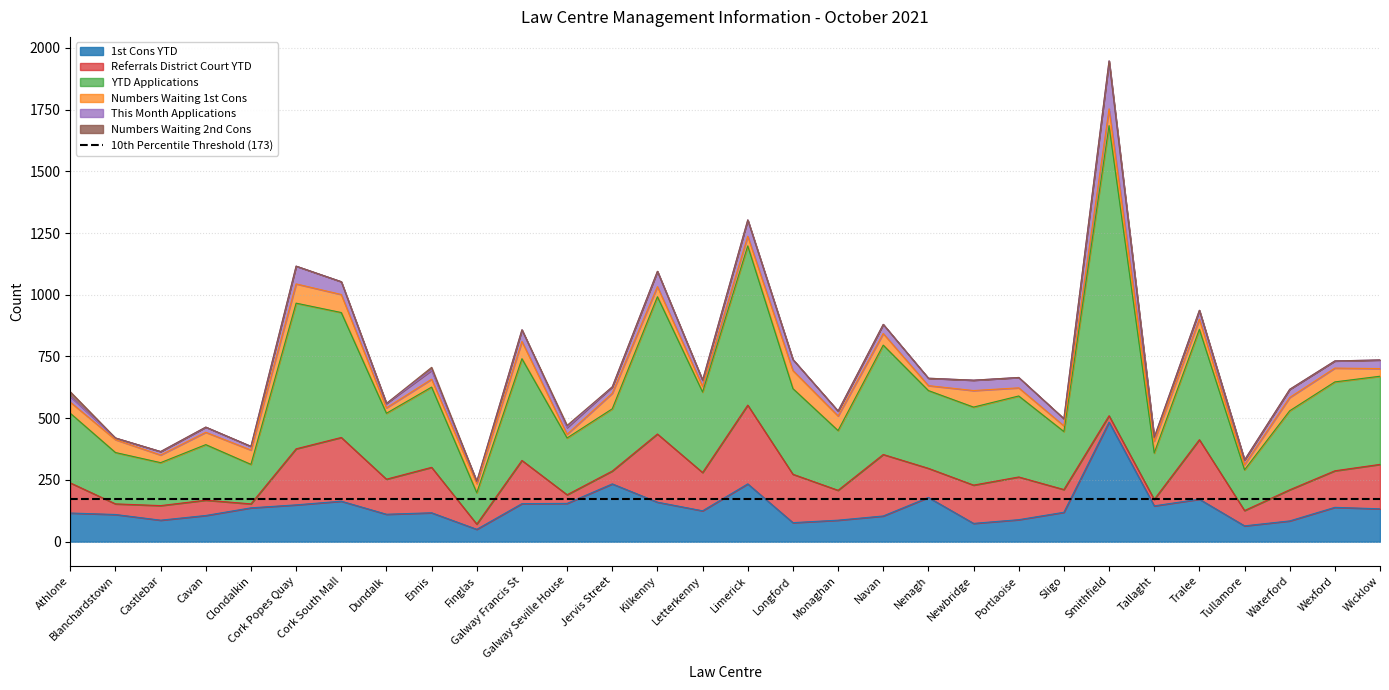

Rank the series by their maximum value, from lowest to highest.

Numbers Waiting 2nd Cons, Numbers Waiting 1st Cons, This Month Applications, Referrals District Court YTD, 1st Cons YTD, YTD Applications